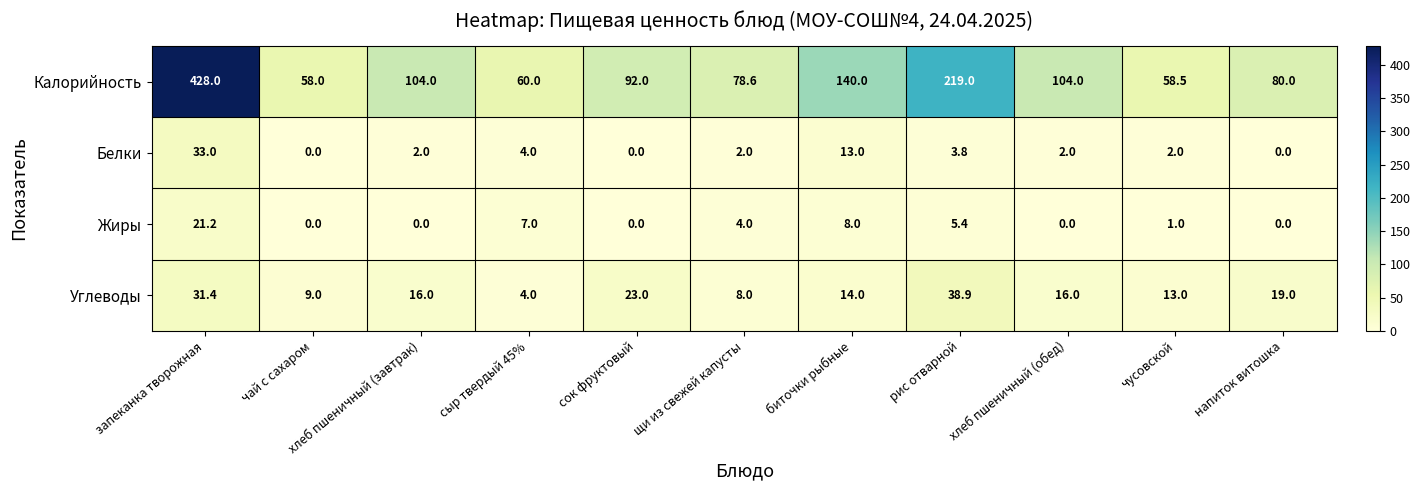

What is the difference between the Углеводы values at чай с сахаром and щи из свежей капусты?

1.0